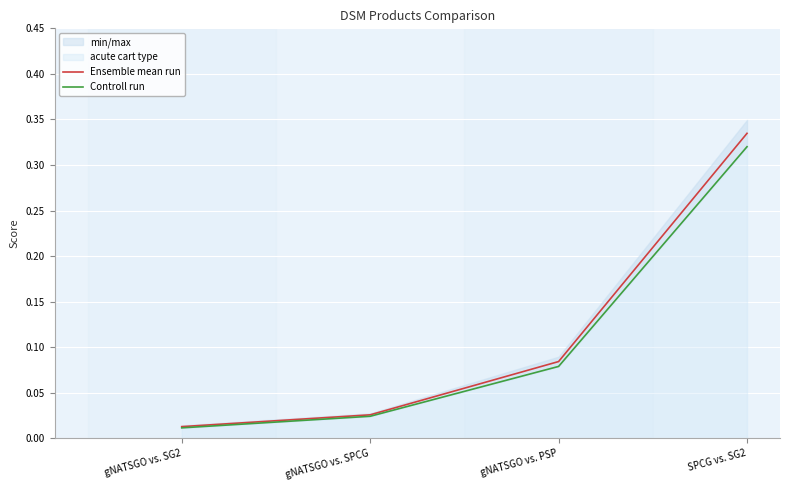

True or false: Ensemble mean run has more than 0 points higher than both neighbors.

False